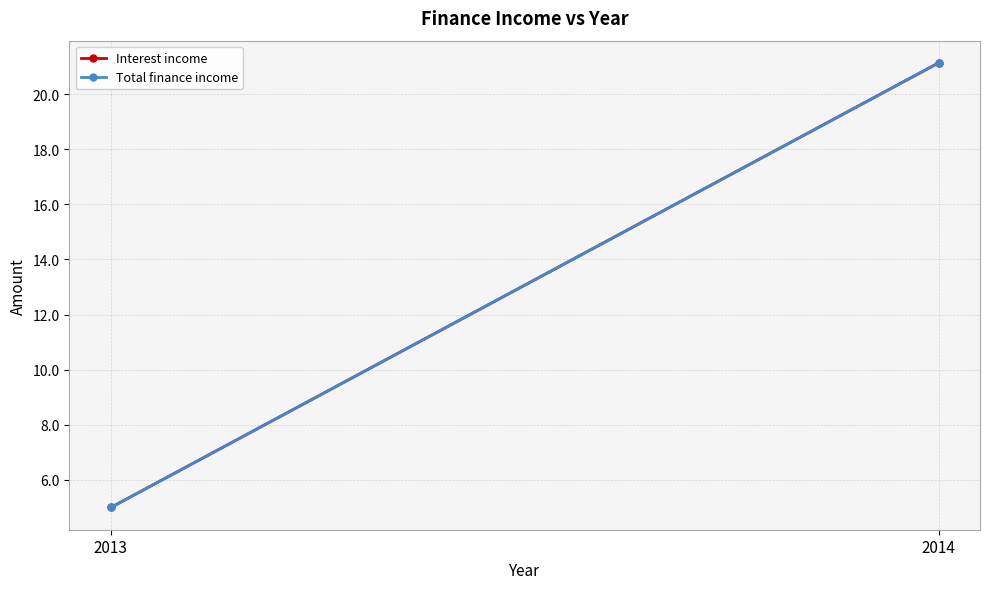

What is the minimum value shown in the chart?

5.0